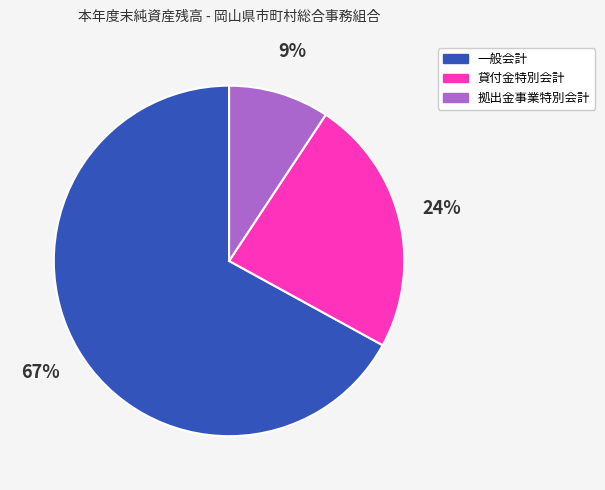

Between 一般会計 and 拠出金事業特別会計, which is larger?

一般会計